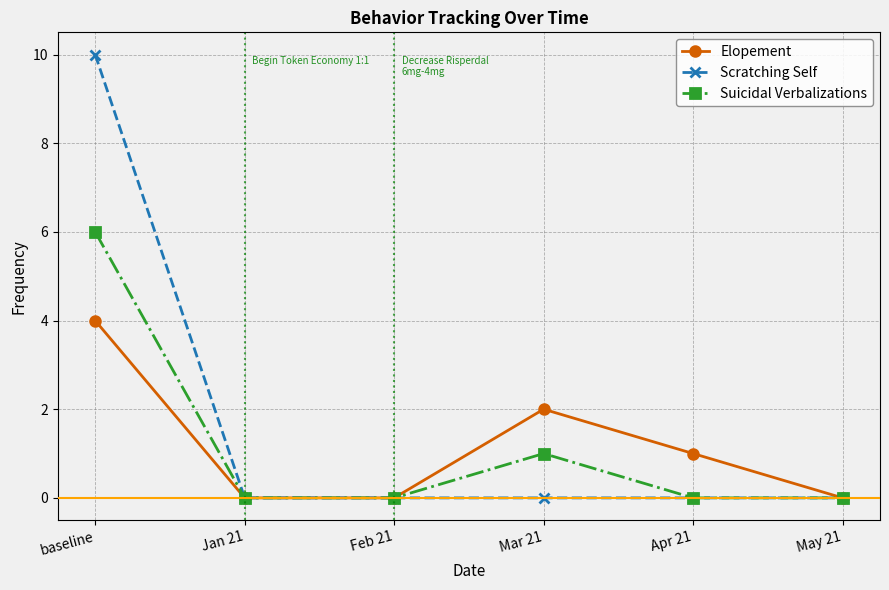

How many data points in Elopement are less than 1?

3